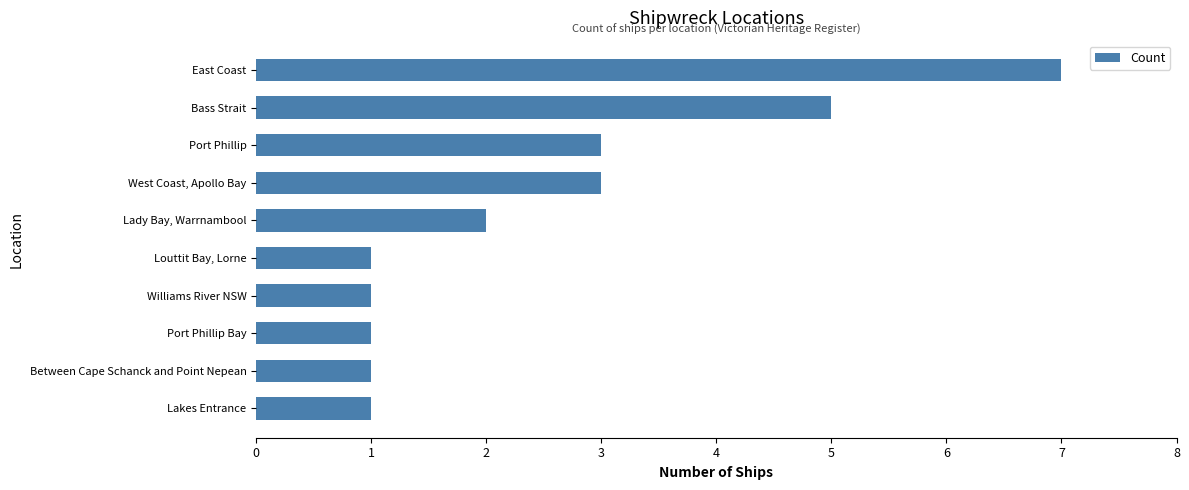

Is it true that the value at Port Phillip Bay is 1?

True